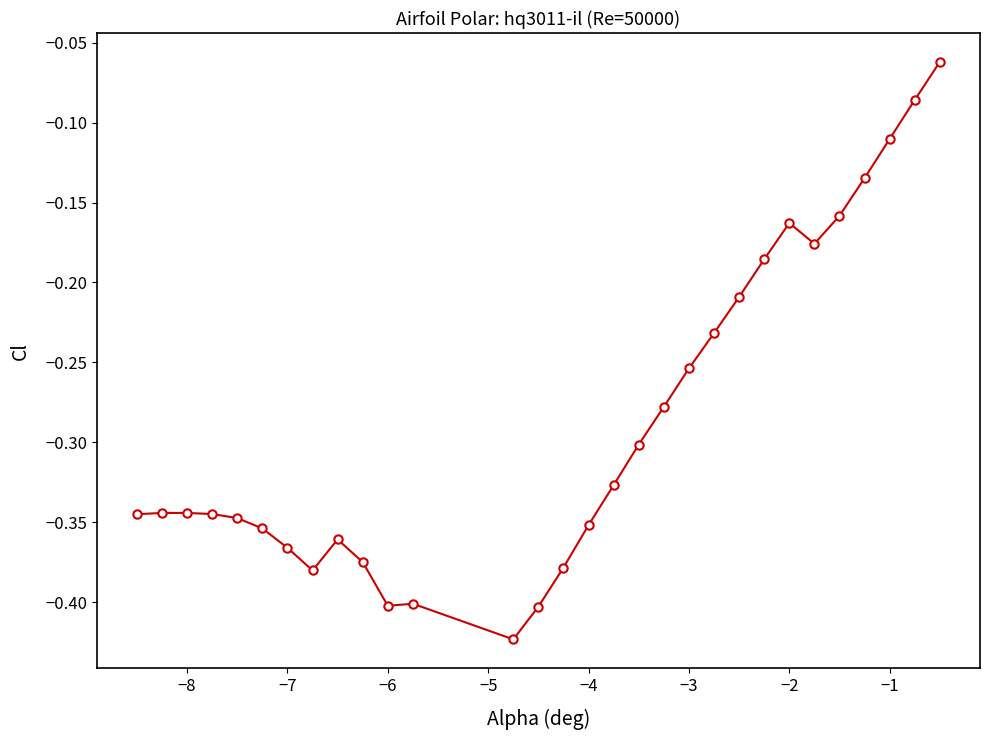

What is the sum of all values?

-8.6